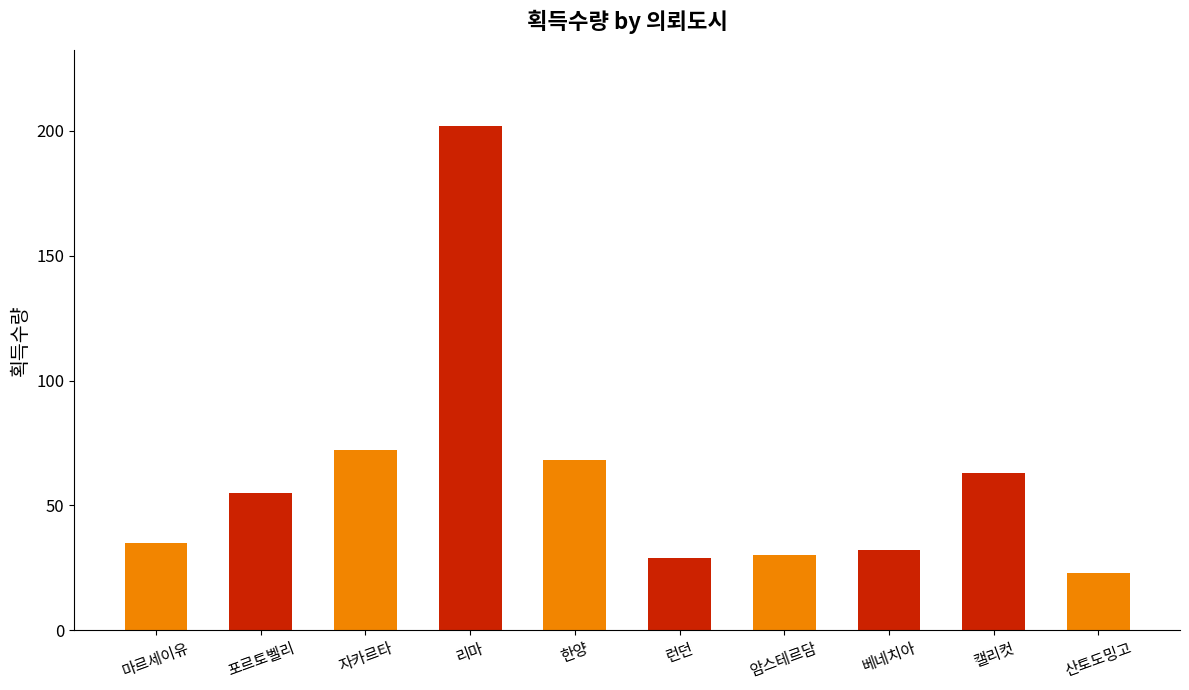

What is the label of the 3rd bar from the right?

베네치아